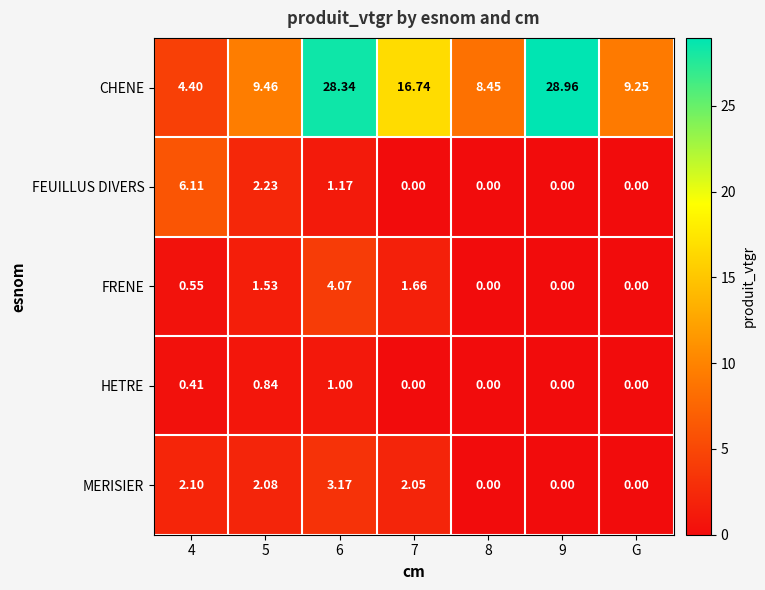

Which series has the widest spread of values?

CHENE